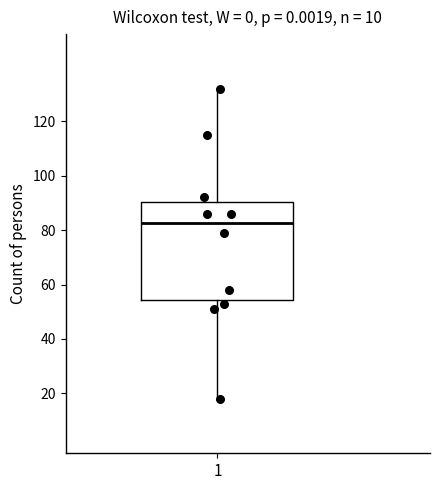

Where does the median line of the box at x = 1 sit on the y-axis? The values are not printed on the chart, so give them approximately, as read against the axis.

82